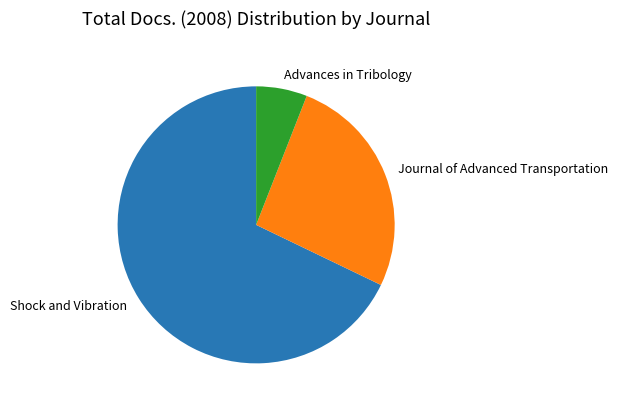

Count the number of slices in the pie.

3